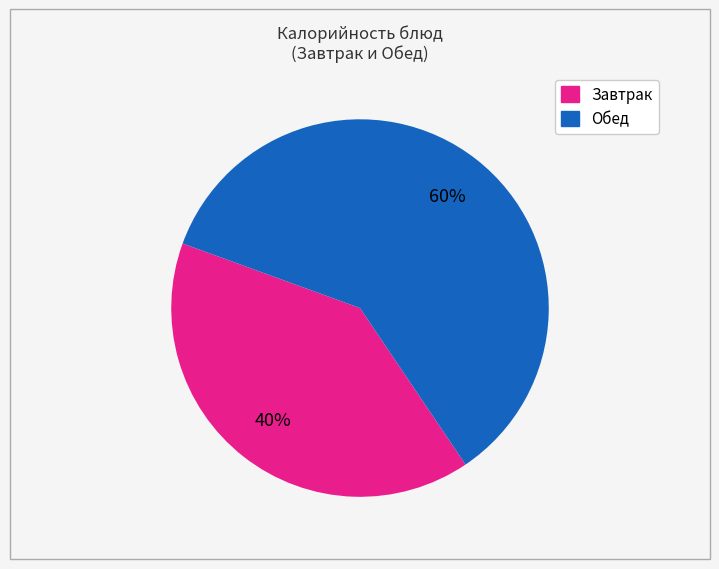

Does any single category account for the majority?

Yes